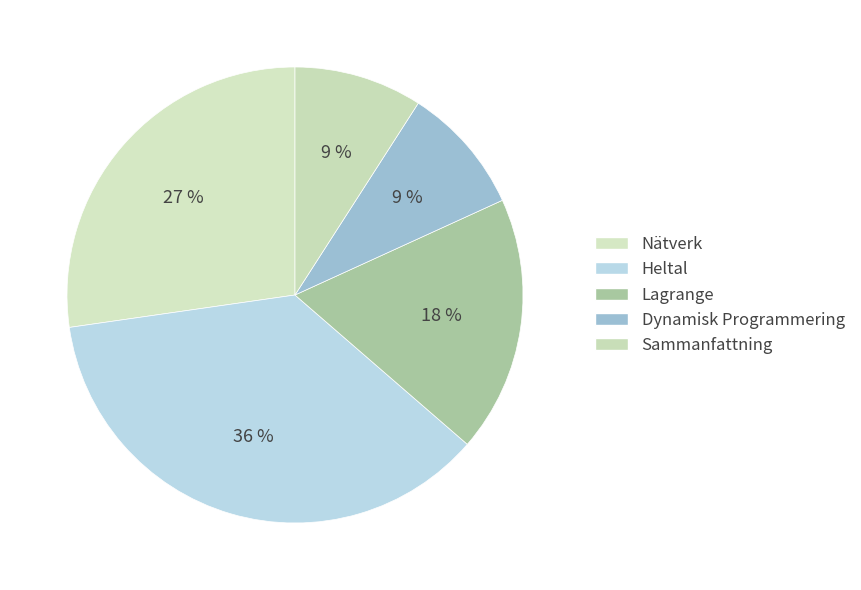

To the nearest percent, what is the average slice percentage?

20%